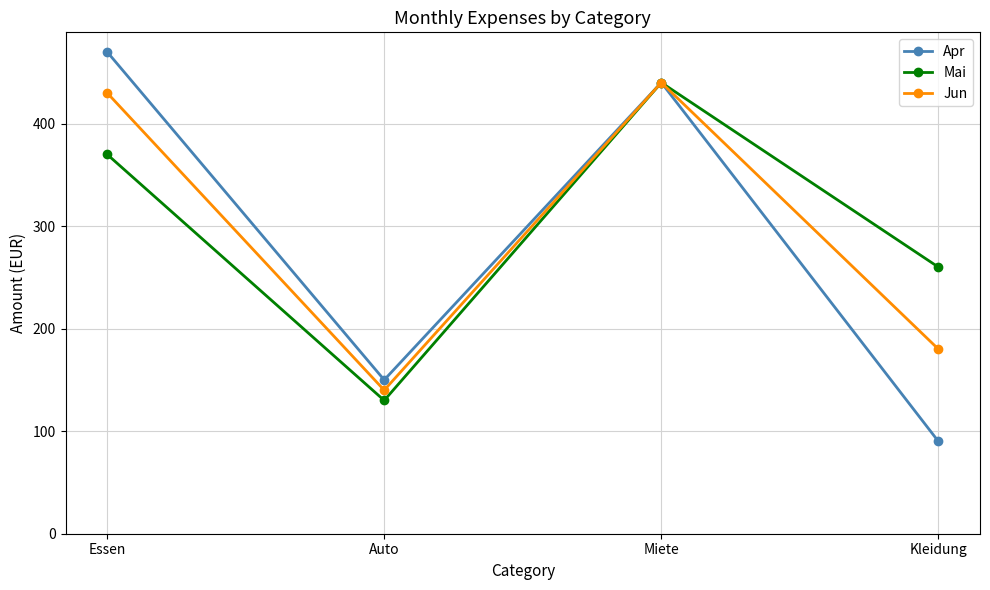

What is the sum of the Jun values at Kleidung and Essen?

610